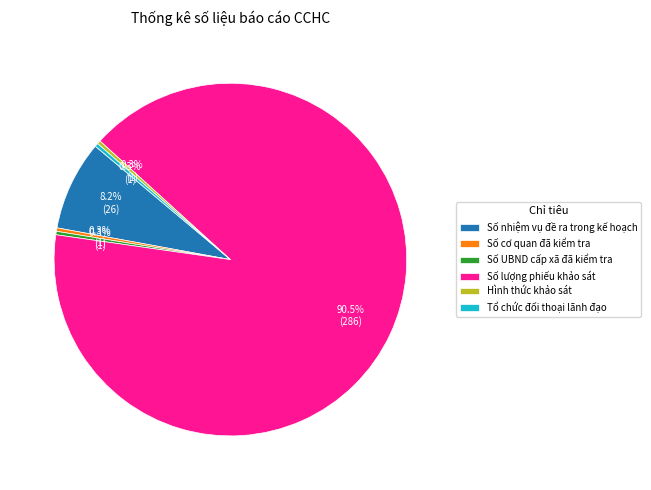

Count the number of slices in the pie.

6